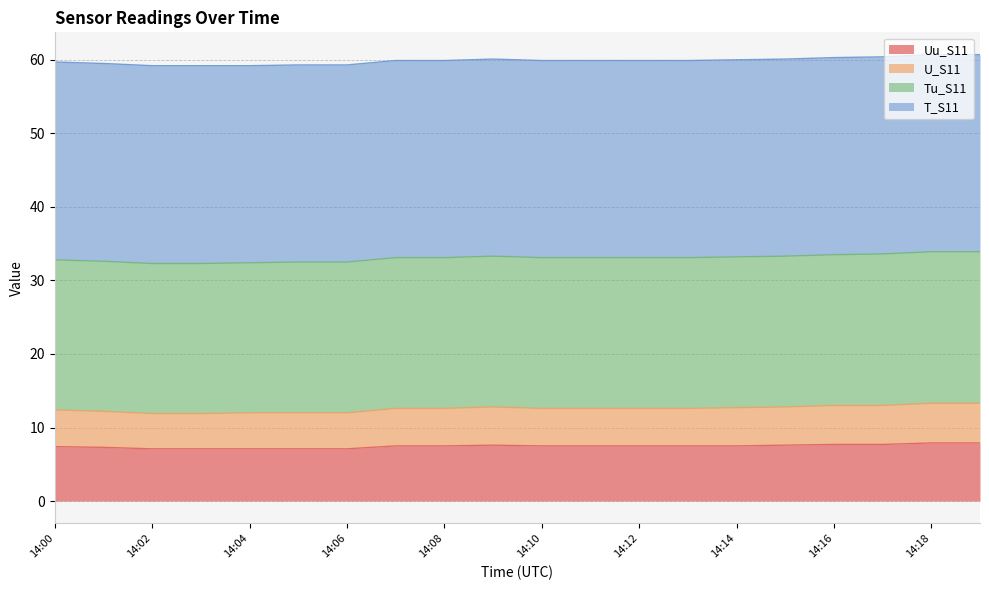

What is the maximum value for Uu_S11?

7.9